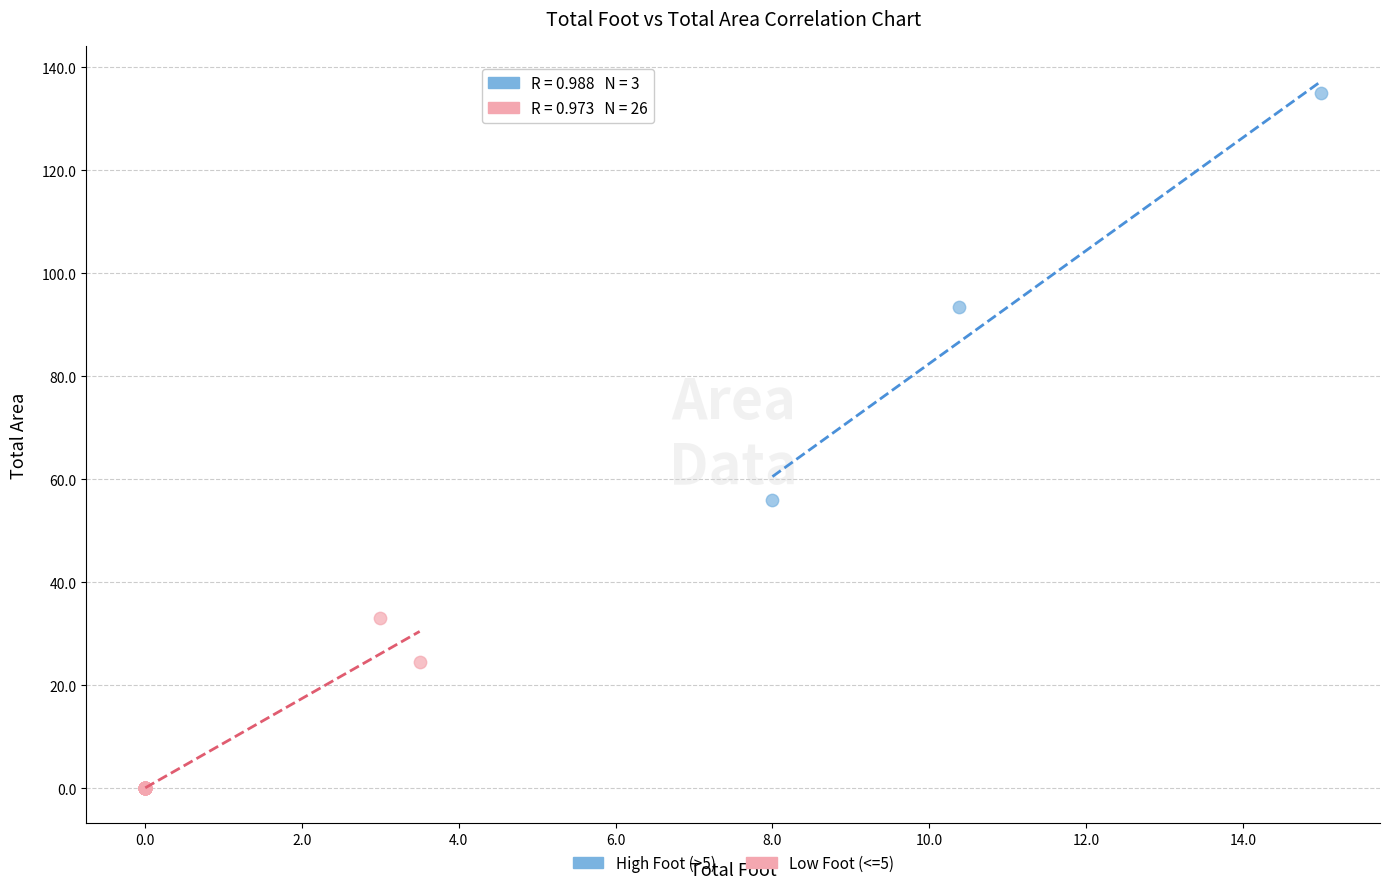

Which series reaches the maximum Y coordinate?

High Foot (>5)